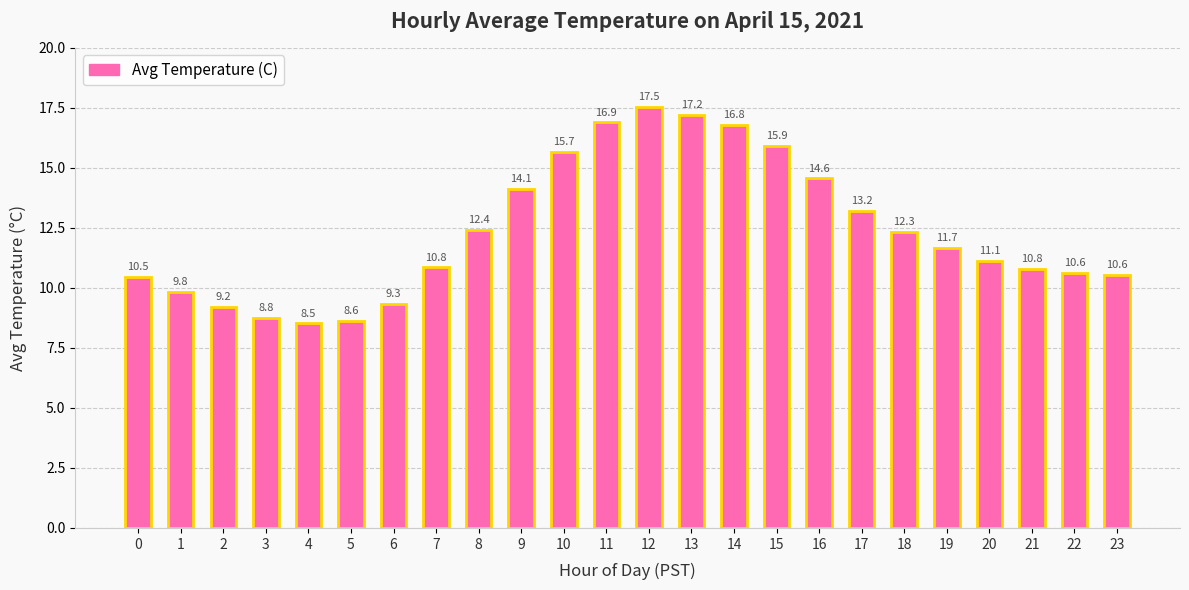

What is the smallest value displayed?

8.5